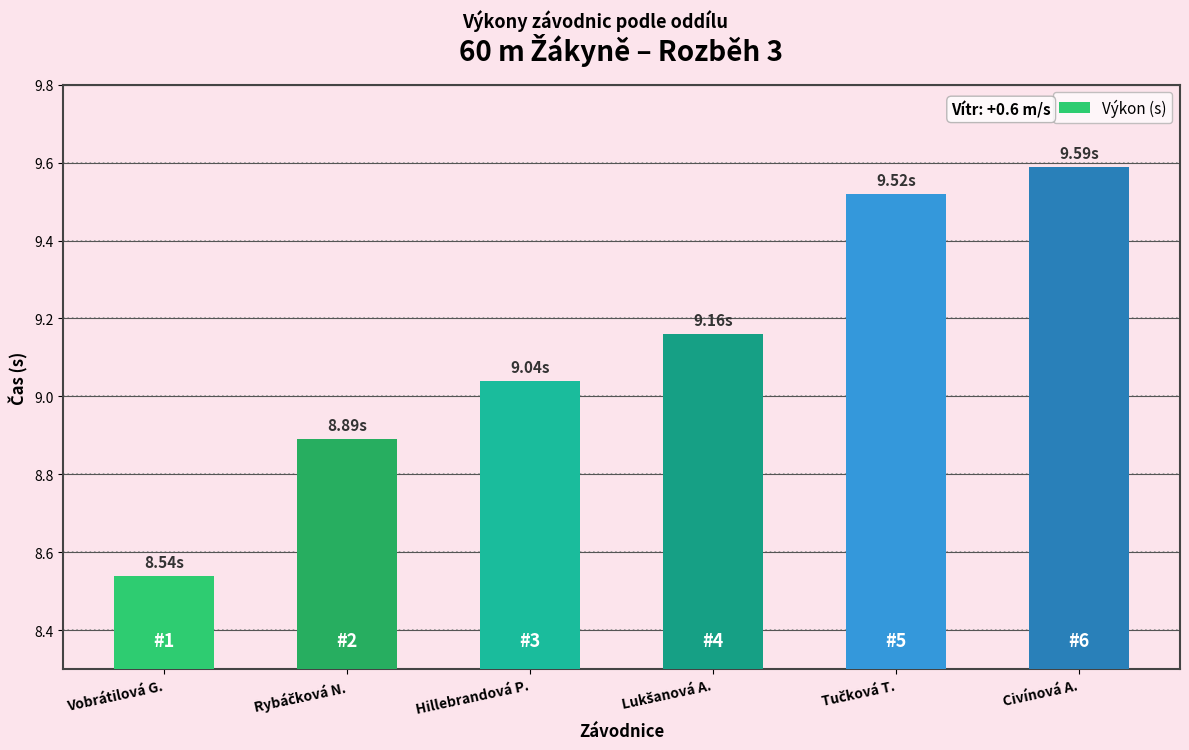

What is the ratio of the value at Hillebrandová P. to the value at Civínová A.?

0.9